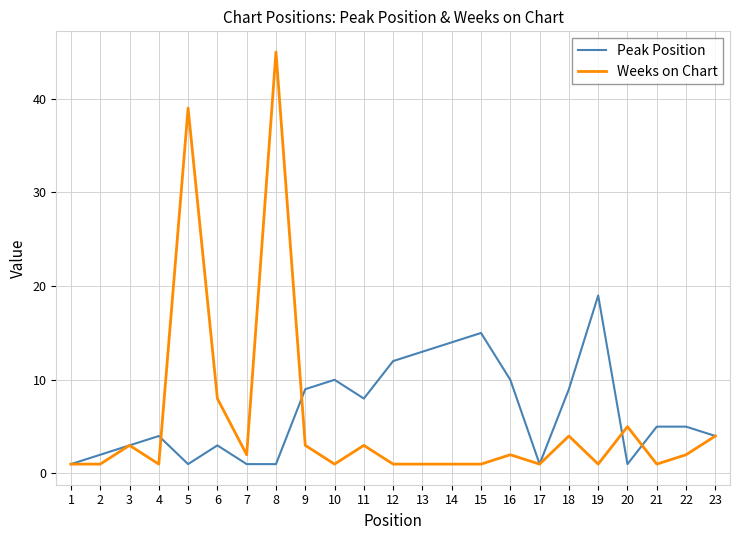

How many lines are shown in the chart?

2